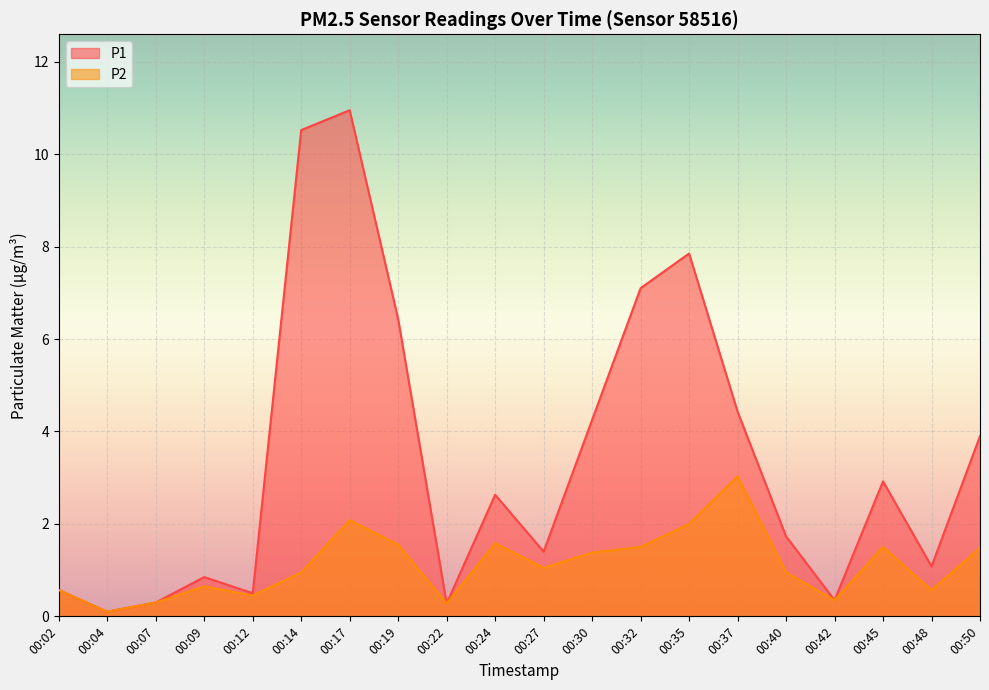

What are all the series names shown in the legend?

P1, P2